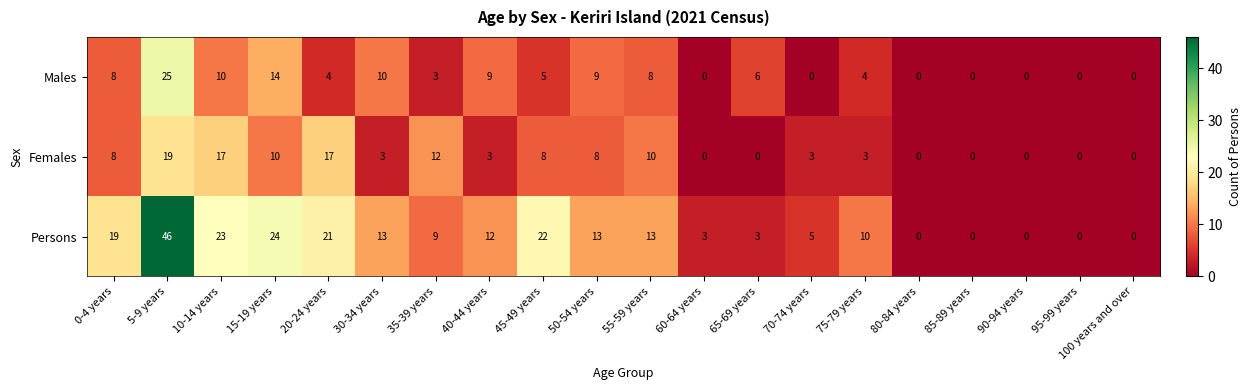

What is the maximum value shown in the chart?

46